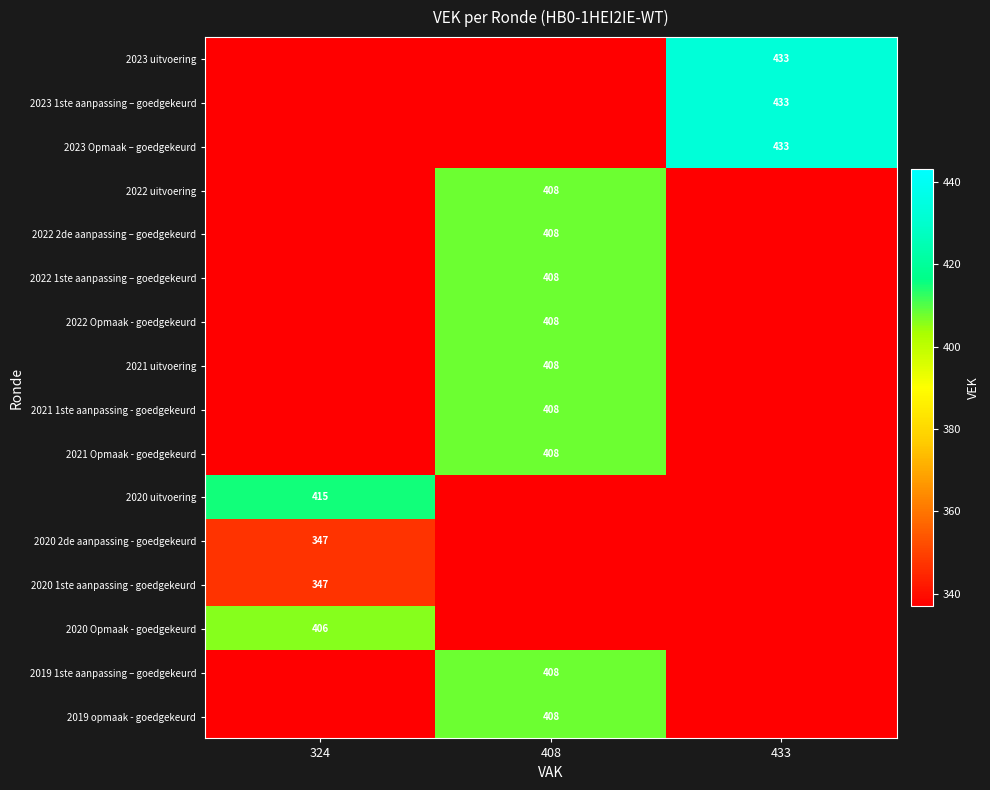

True or false: 2020 1ste aanpassing - goedgekeurd has a value of 347 at 324.

True